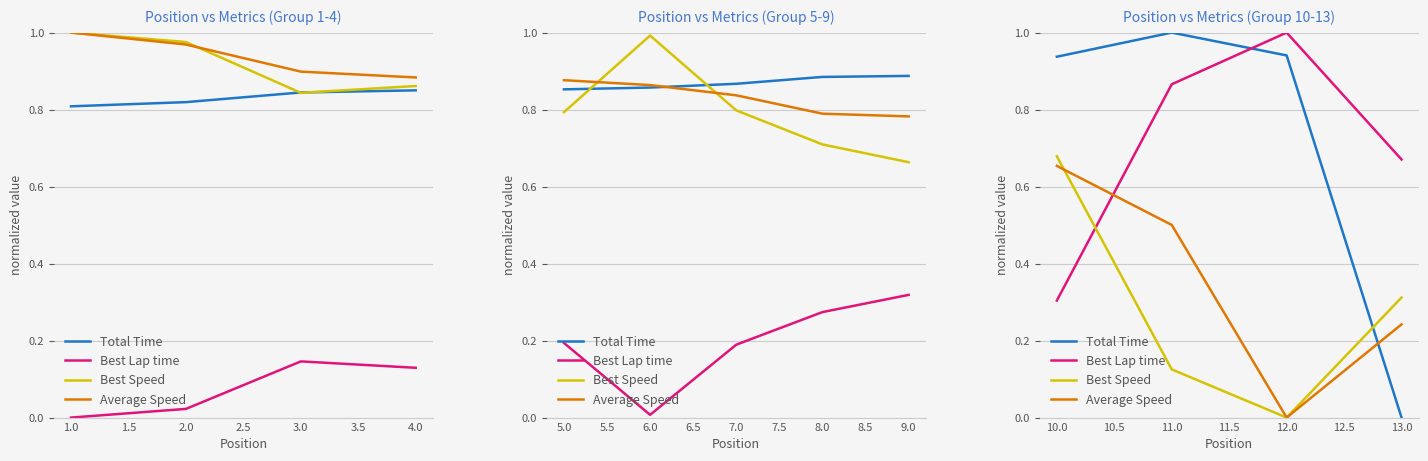

What is the value of the Total Time point at the 1st from the left?

0.9